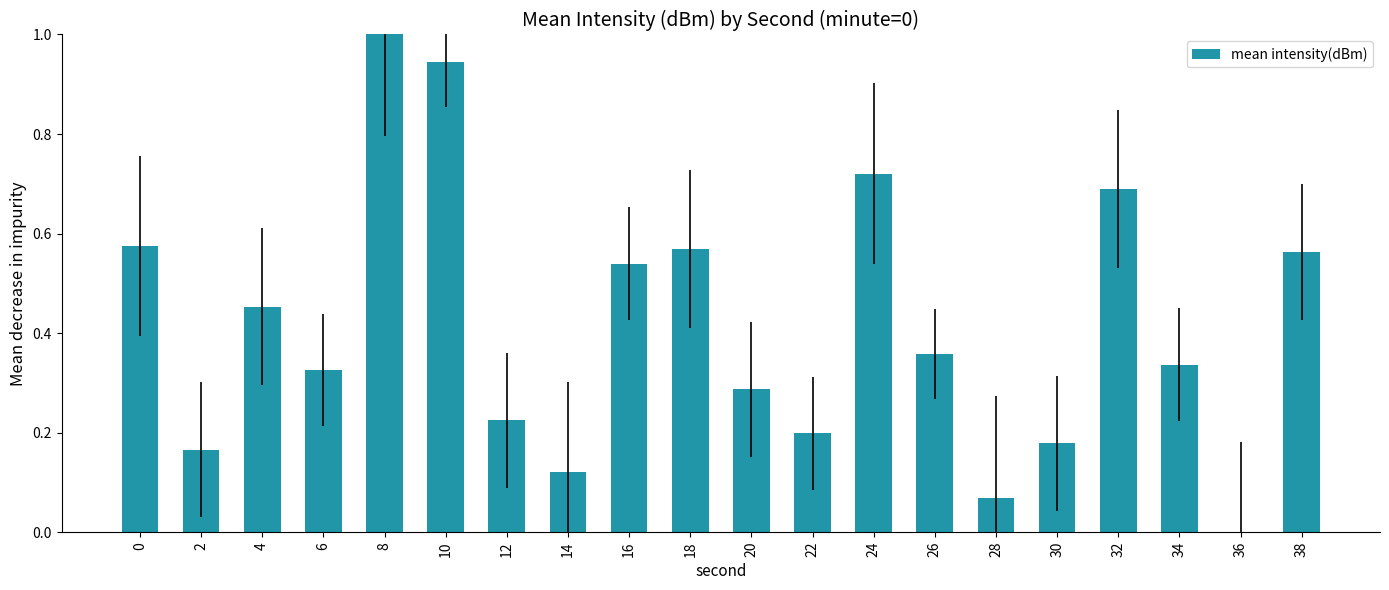

Between 24 and 16, which is larger?

24